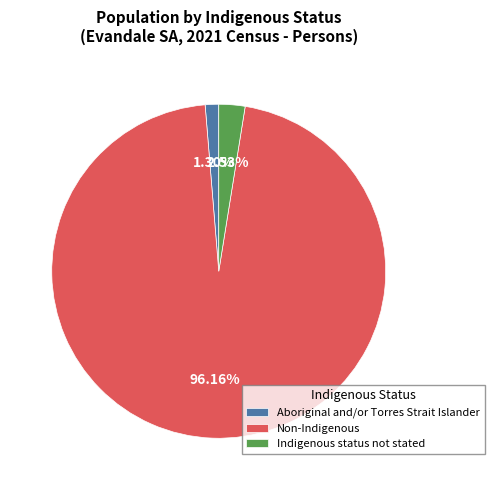

The Aboriginal and/or Torres Strait Islander slice represents 14% of the pie. True or false?

False